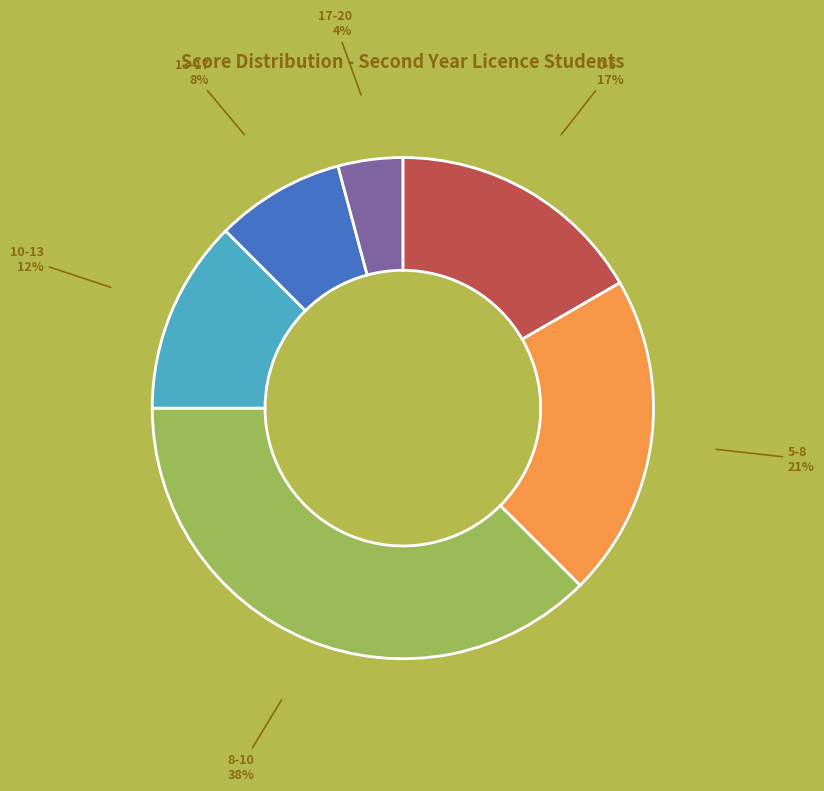

Rank the categories by value from highest to lowest.

8-10, 5-8, 0-5, 10-13, 13-17, 17-20